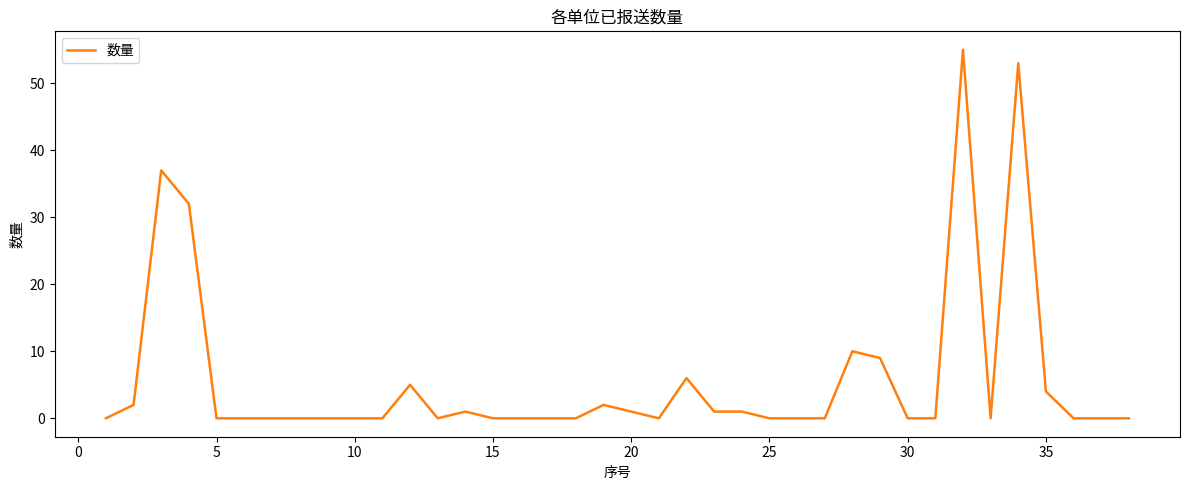

Does the chart have visible grid lines?

No